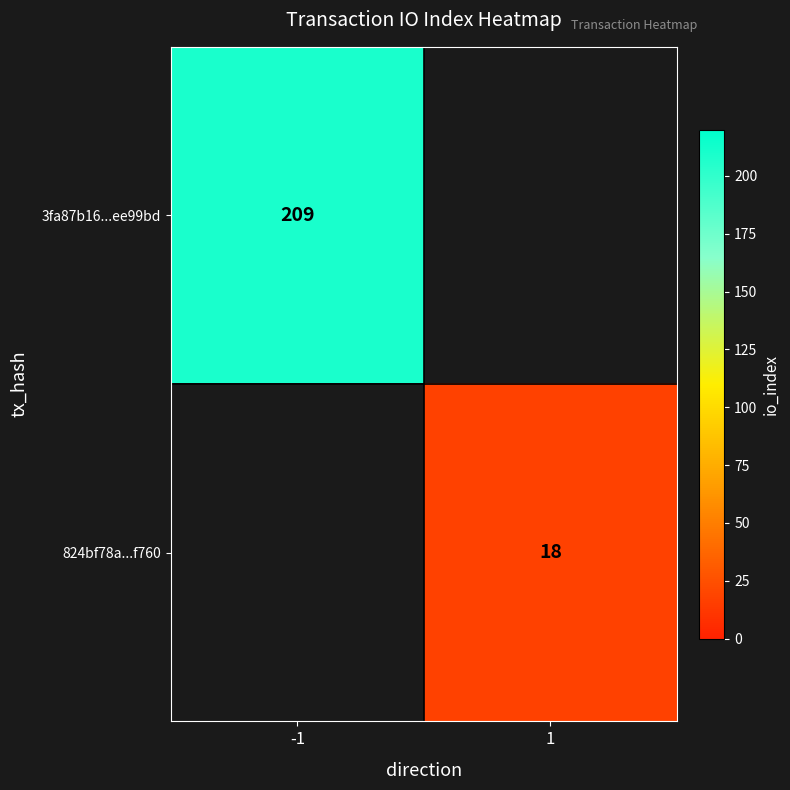

The value of 3fa87b16...ee99bd at -1 is 133. True or false?

False